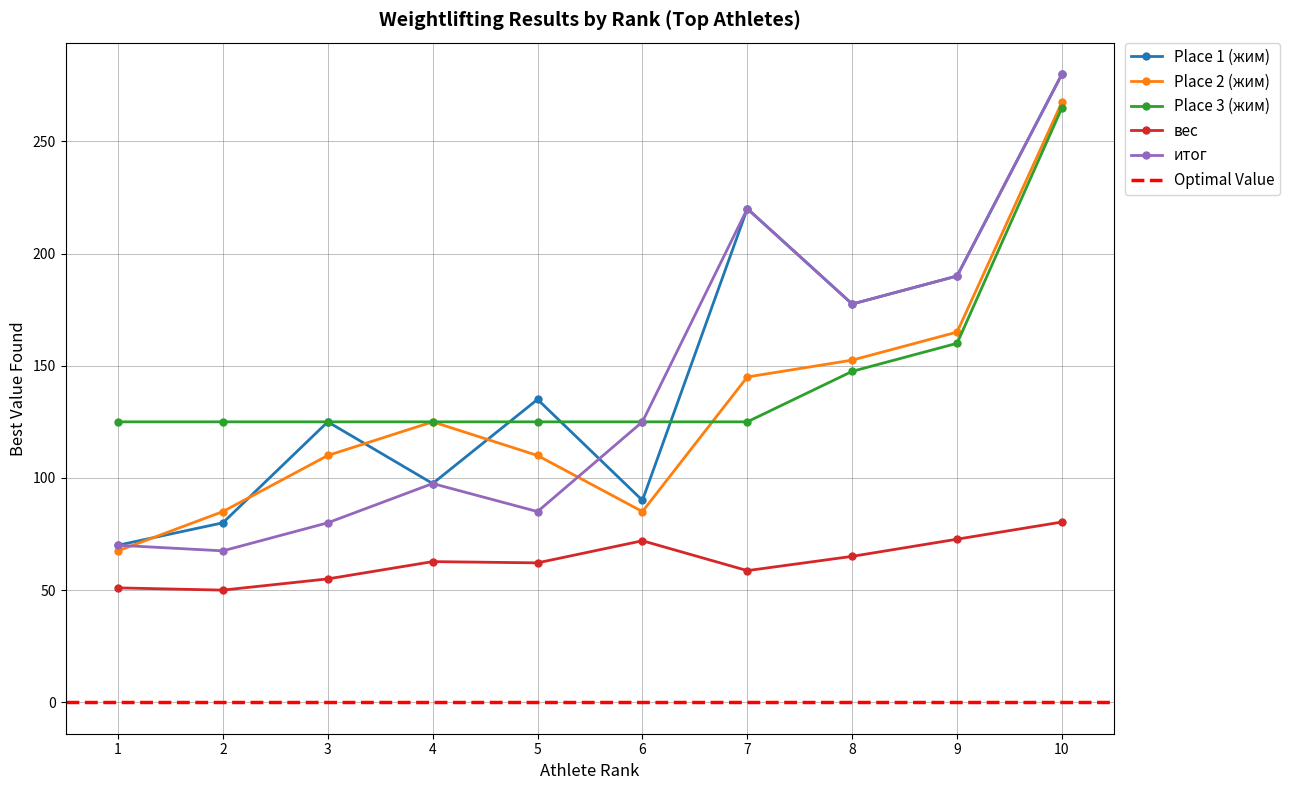

Which has a higher value, 9 or 3?

9